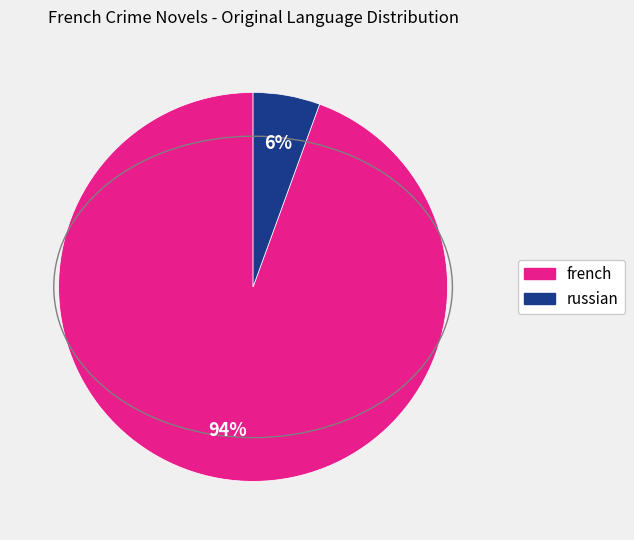

Count the number of slices in the pie.

2